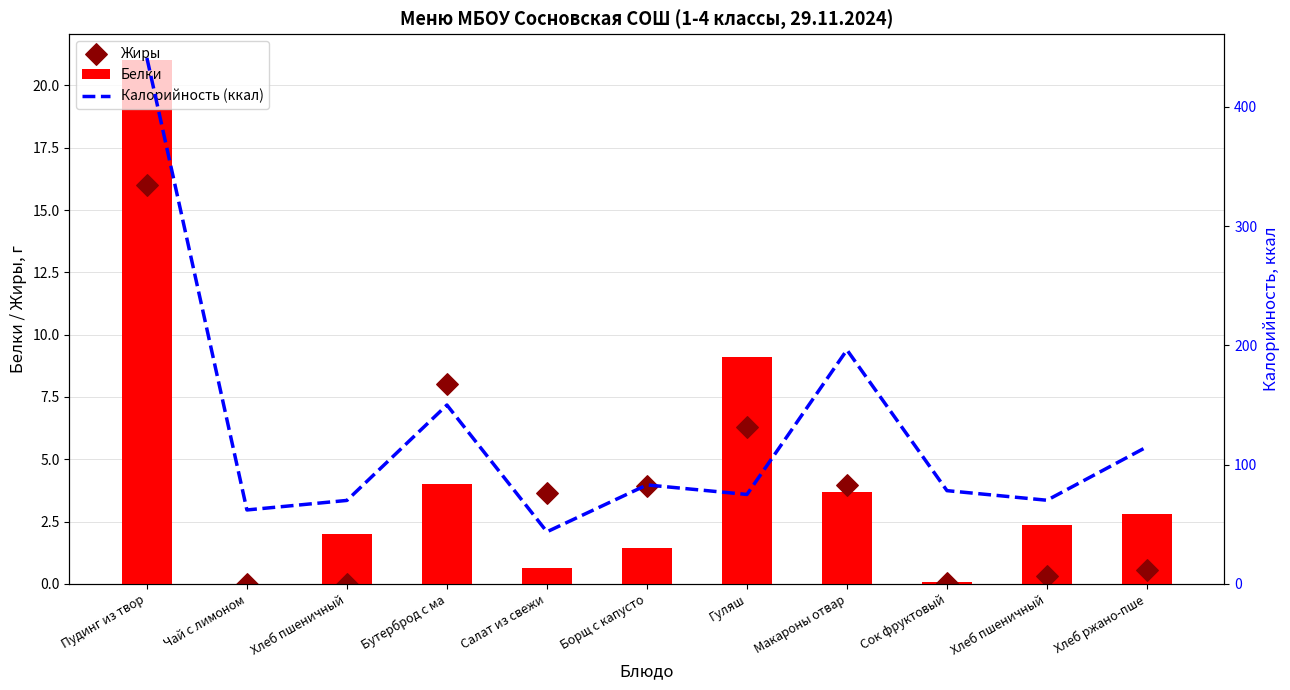

At which category is the sum across all series the highest?

Пудинг из твор